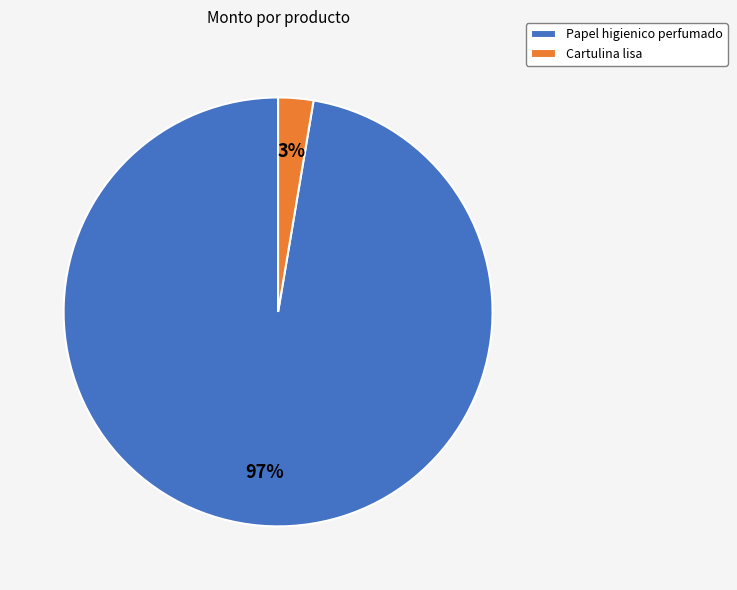

Which has a higher value, Papel higienico perfumado or Cartulina lisa?

Papel higienico perfumado